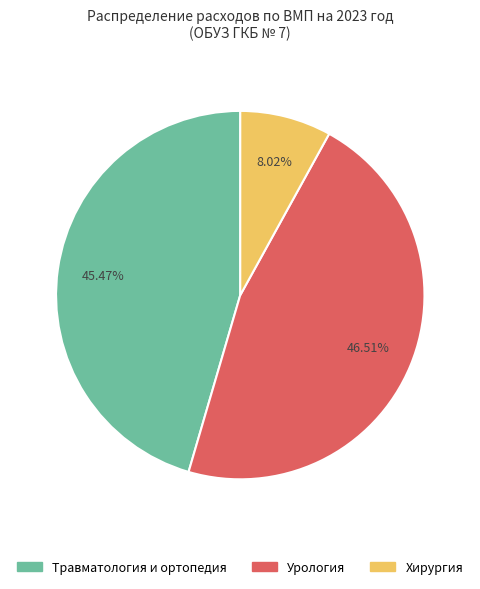

Which has a higher value, Травматология и ортопедия or Урология?

Урология